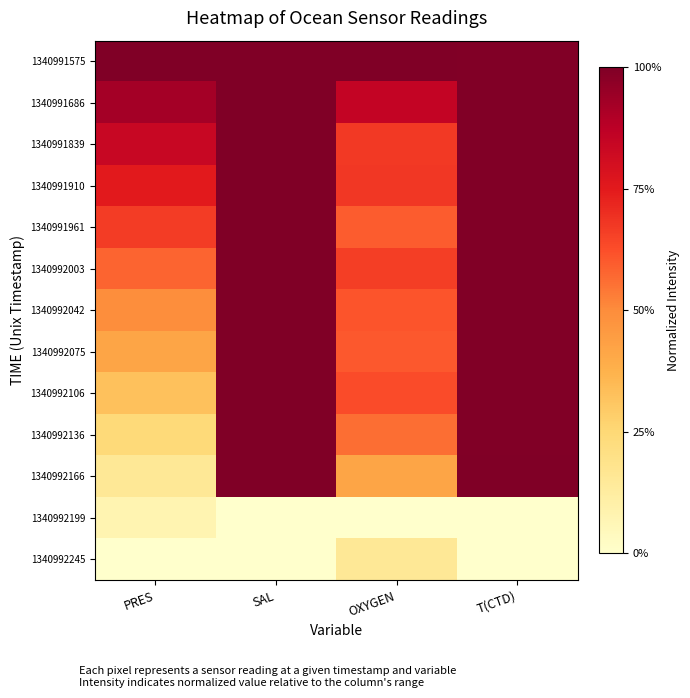

Between PRES and SAL, which is larger?

PRES